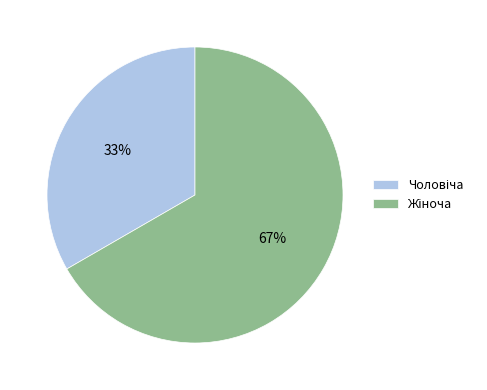

Does any single category account for the majority?

Yes